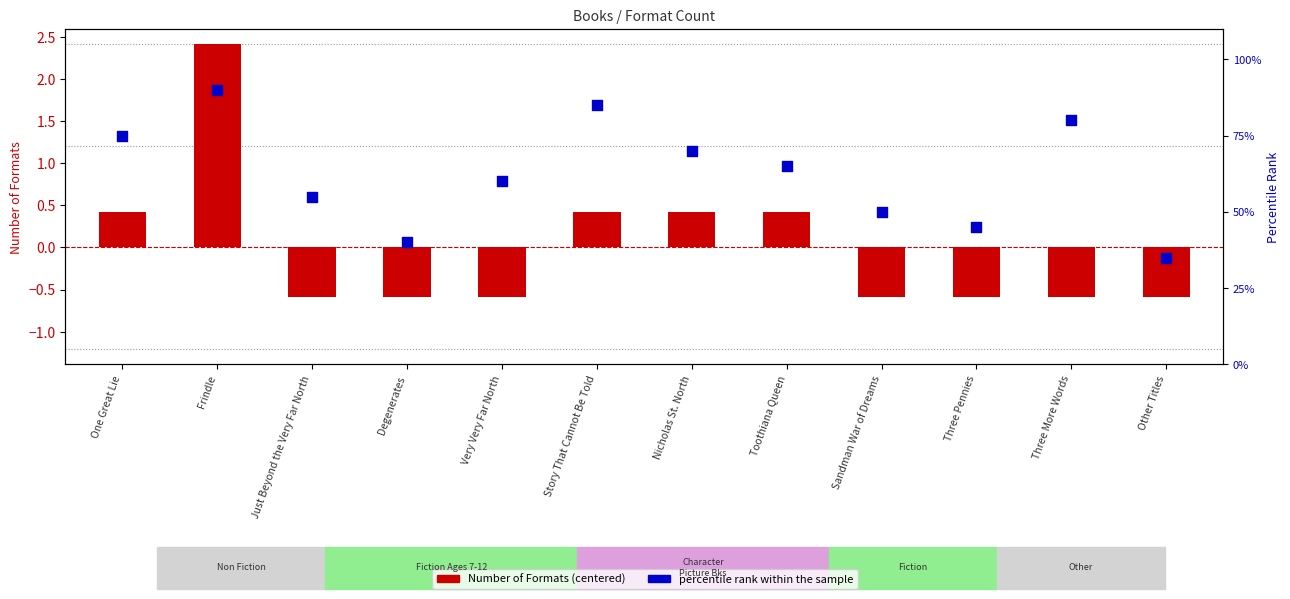

Which series contains the lowest Y value?

Number of Formats (centered)